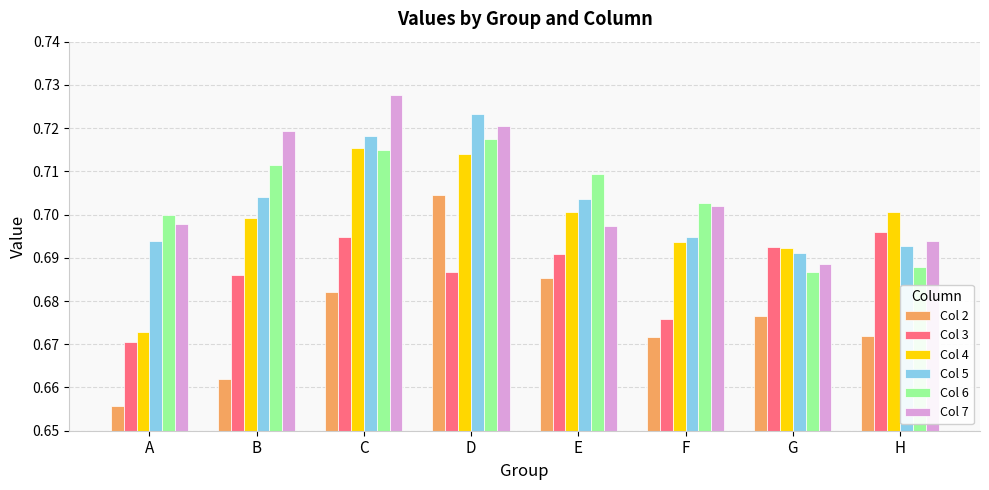

List the series in order of their peak value, lowest first.

Col 3, Col 2, Col 4, Col 6, Col 5, Col 7